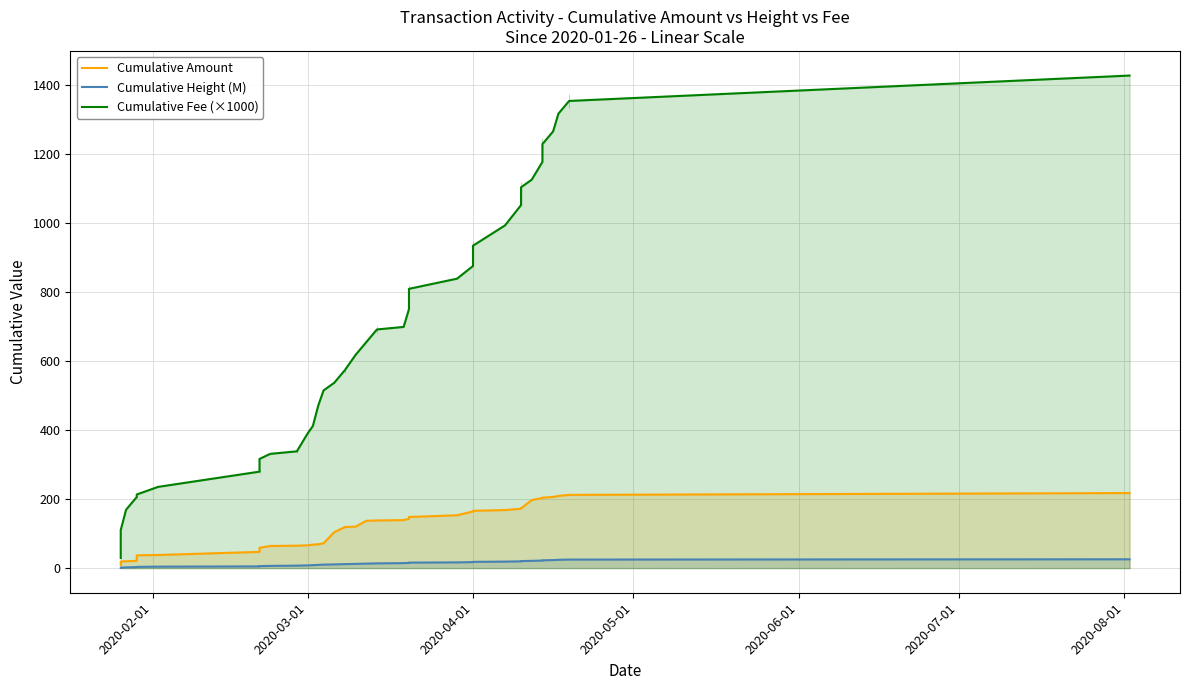

Which series has the largest total across all categories?

Cumulative Fee (×1000)